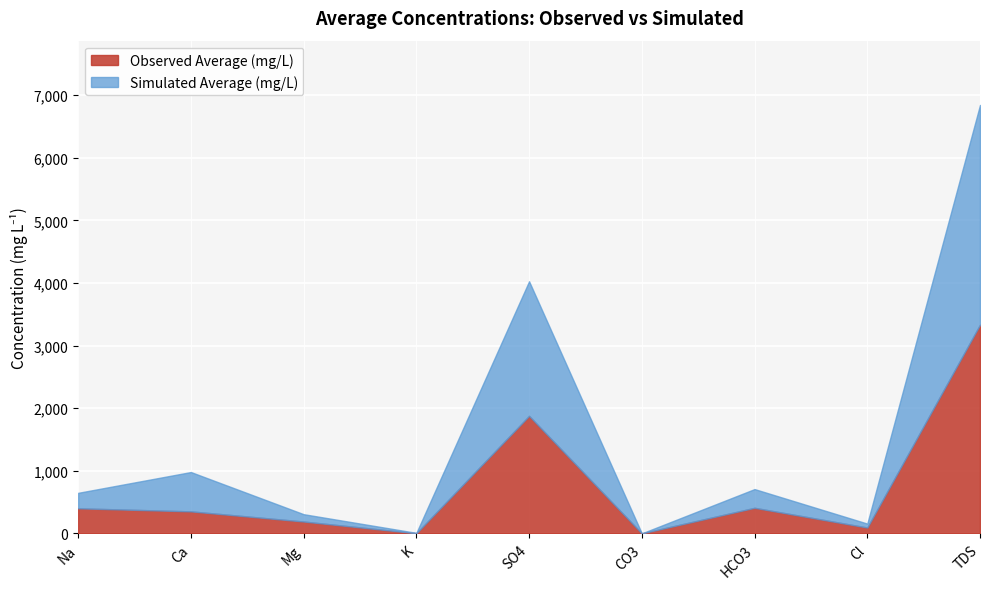

At how many categories does at least one series exceed 1647?

2